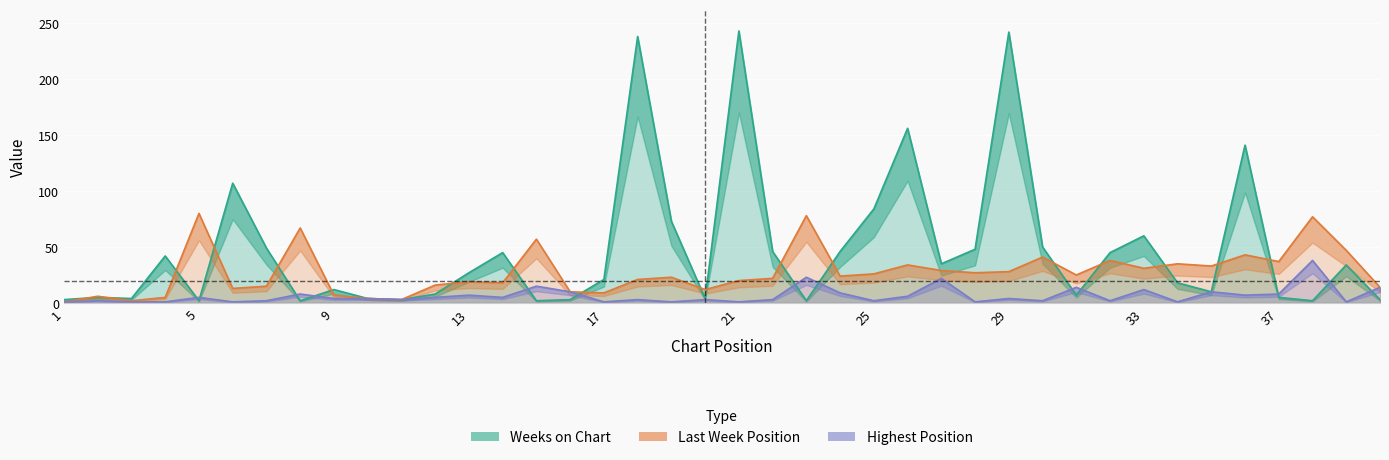

Where does the Posición más alta series first go above 4?

5